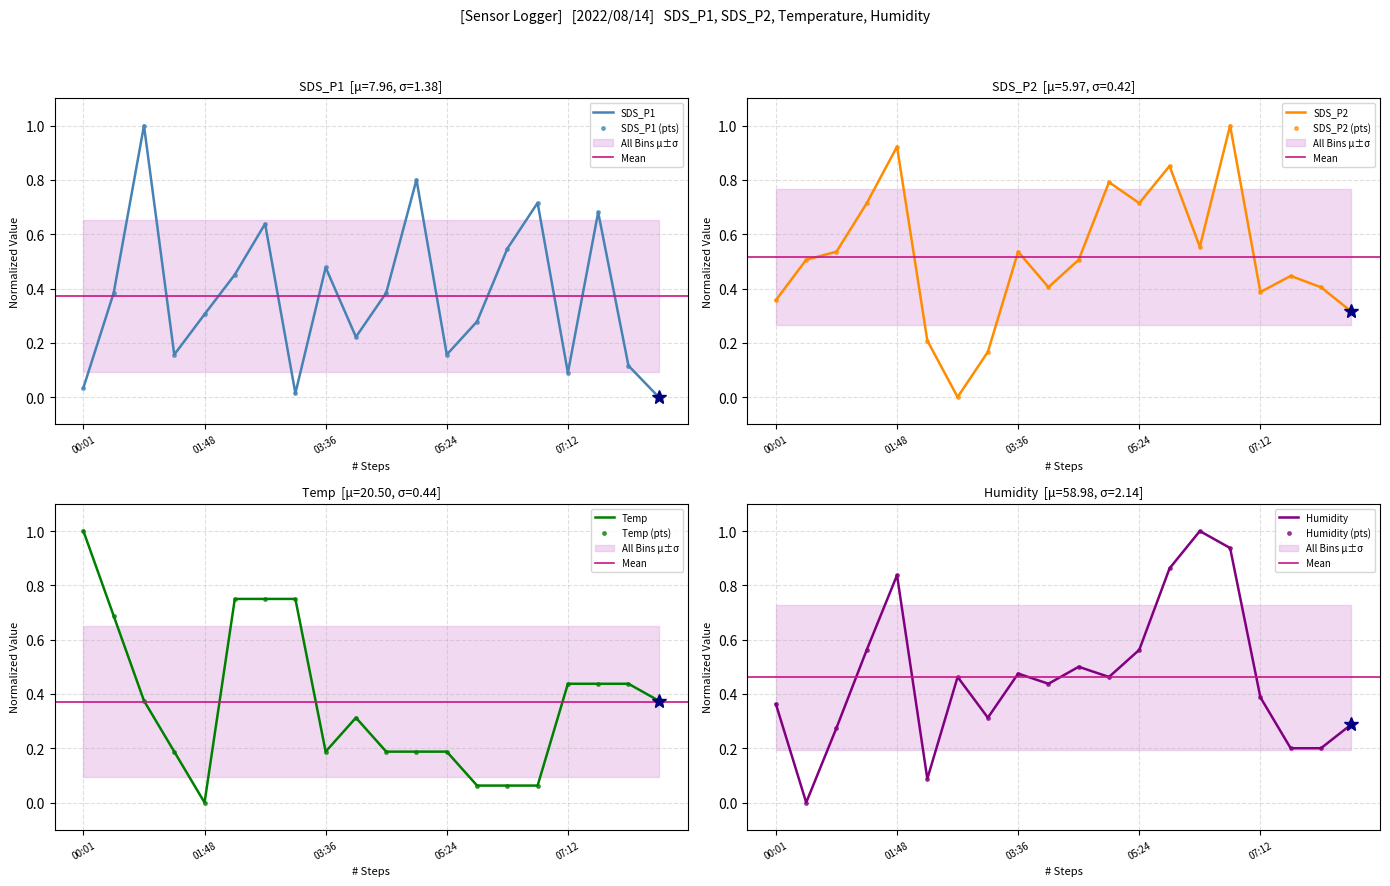

How many lines are shown in the chart?

4